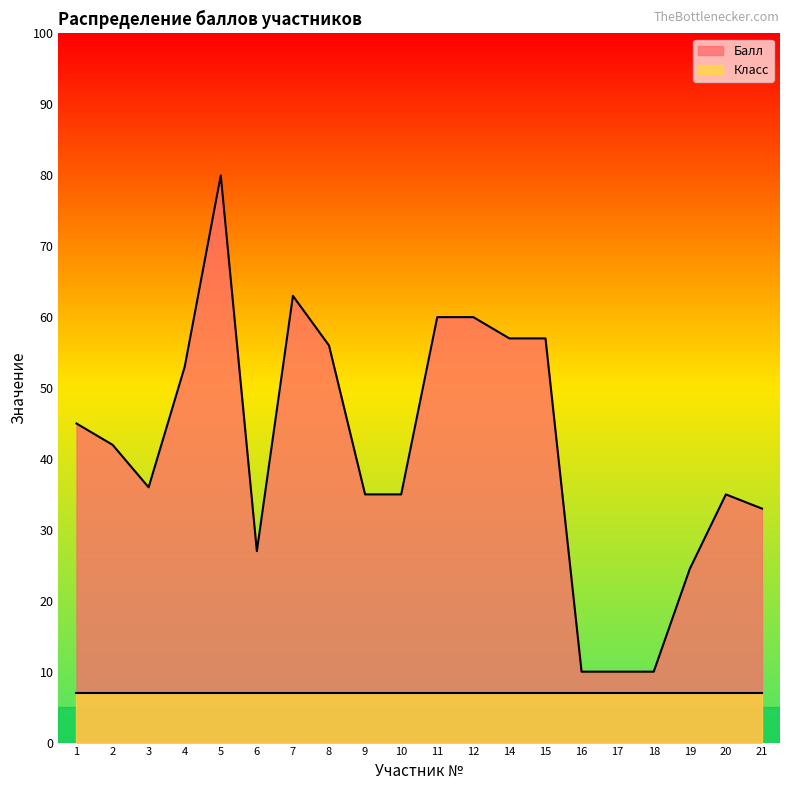

What is the value of the 3rd point from the left?

36.0